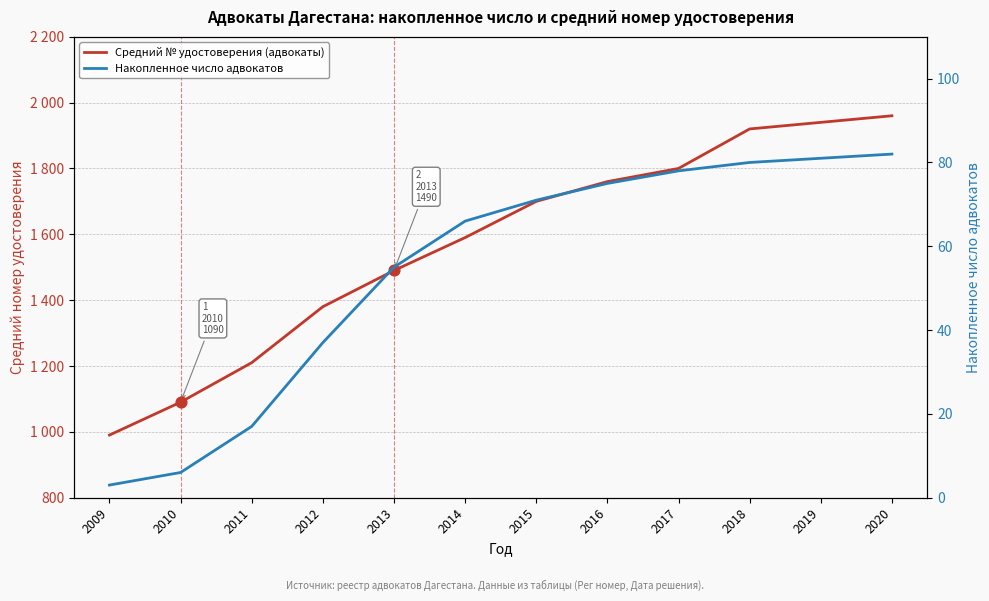

Which series reaches the maximum Y coordinate?

Средний № удостоверения (адвокаты)